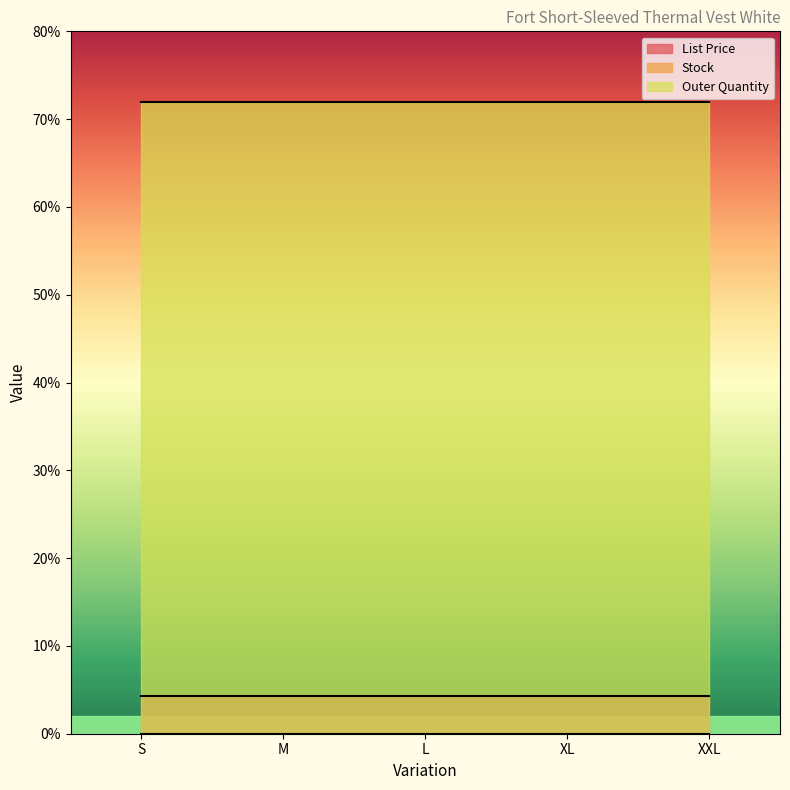

True or false: Outer Quantity and List Price intersect in this chart.

False